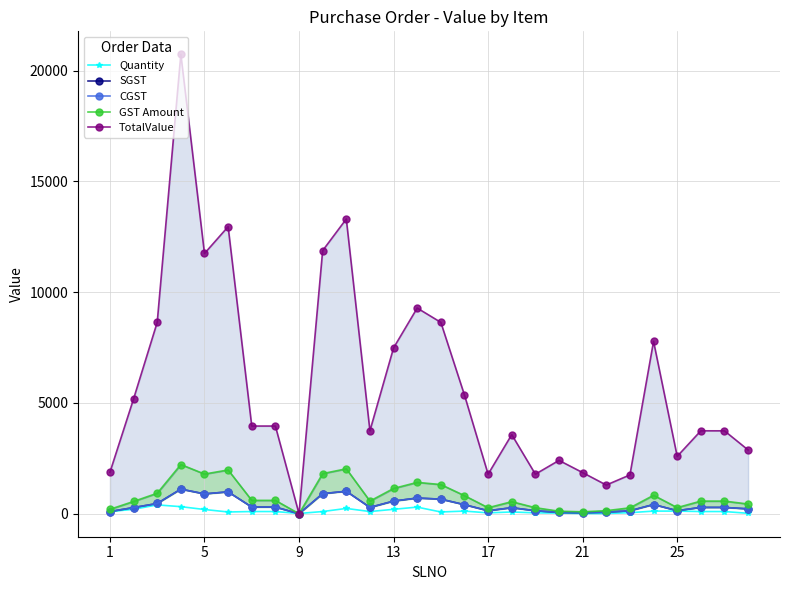

True or false: Quantity has more than 0 points higher than both neighbors.

True